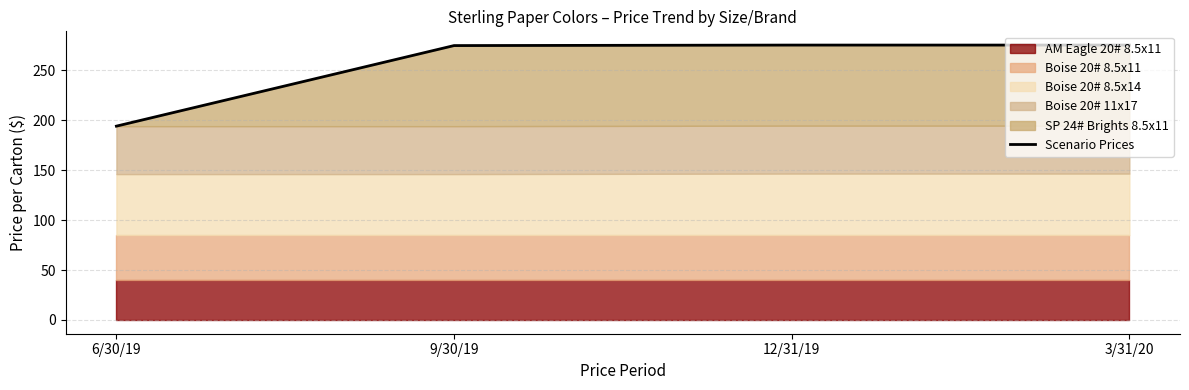

Approximately how many times larger is the value at 12/31/19 compared to 3/31/20?

1.0